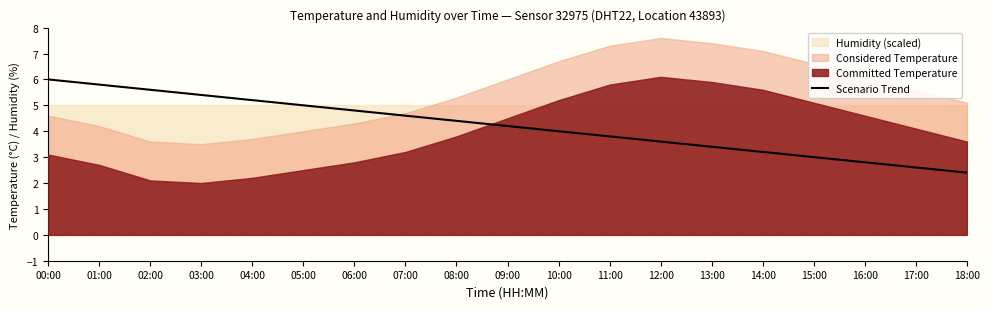

True or false: Scenario Trend has a value of 2.8 at 16:00.

True